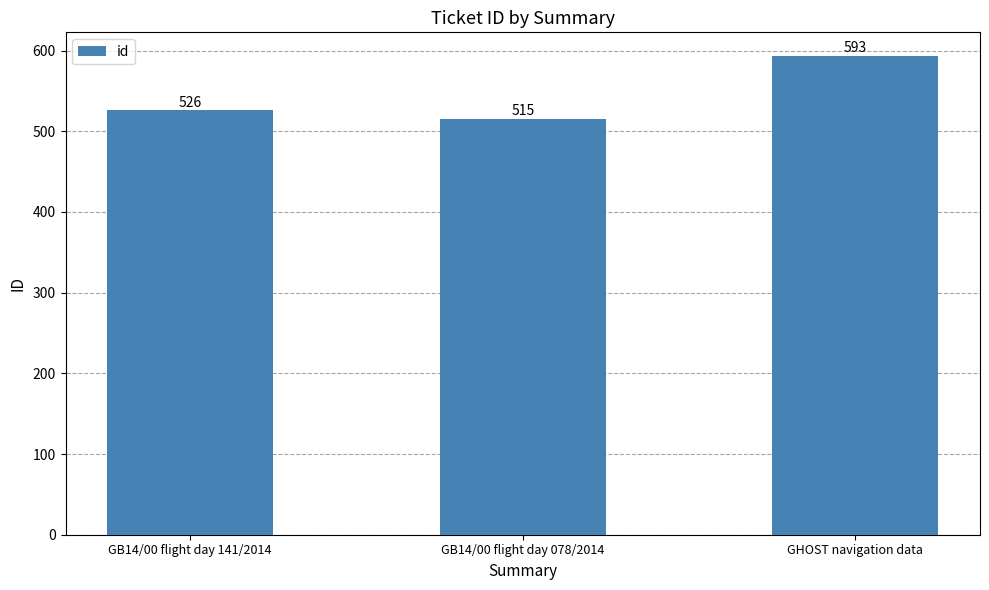

What is the average value?

545